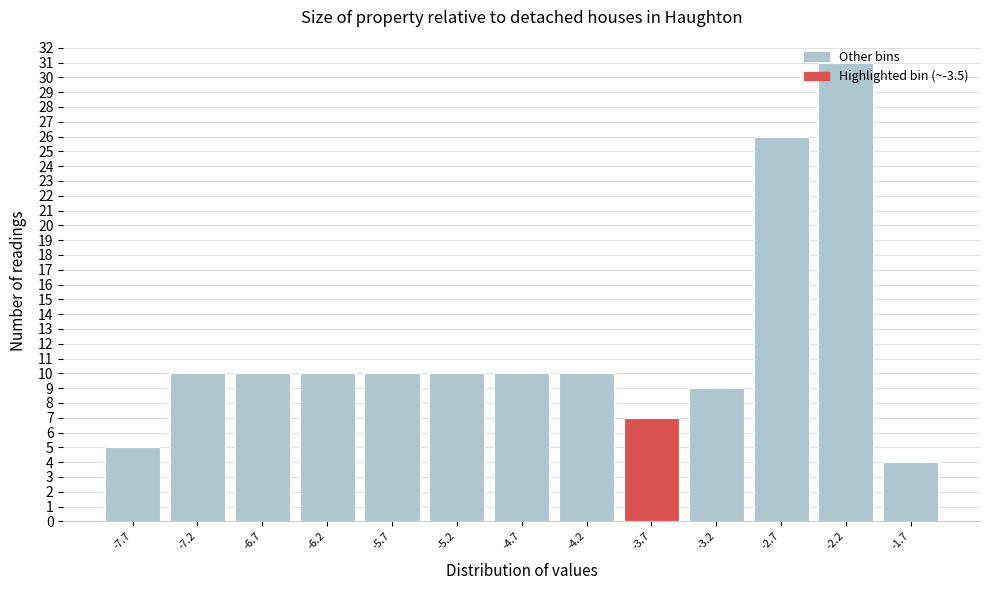

What is the change in value from -7.2 to -1.7?

-6